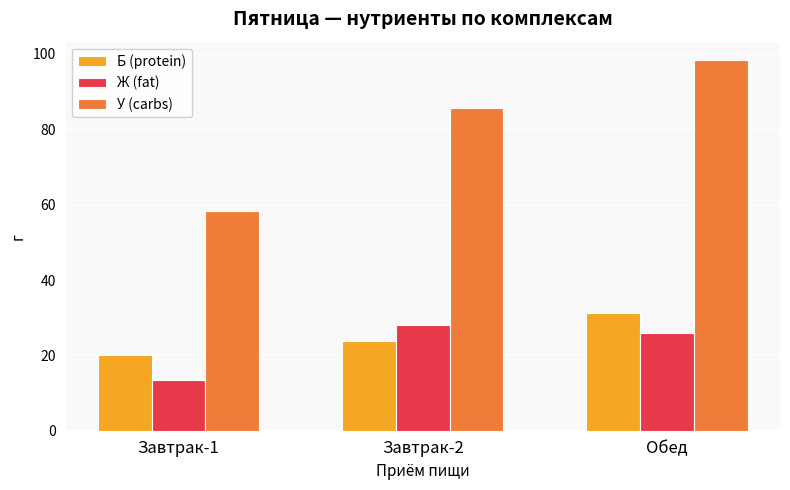

What is the average value of the Б (protein) series?

25.1